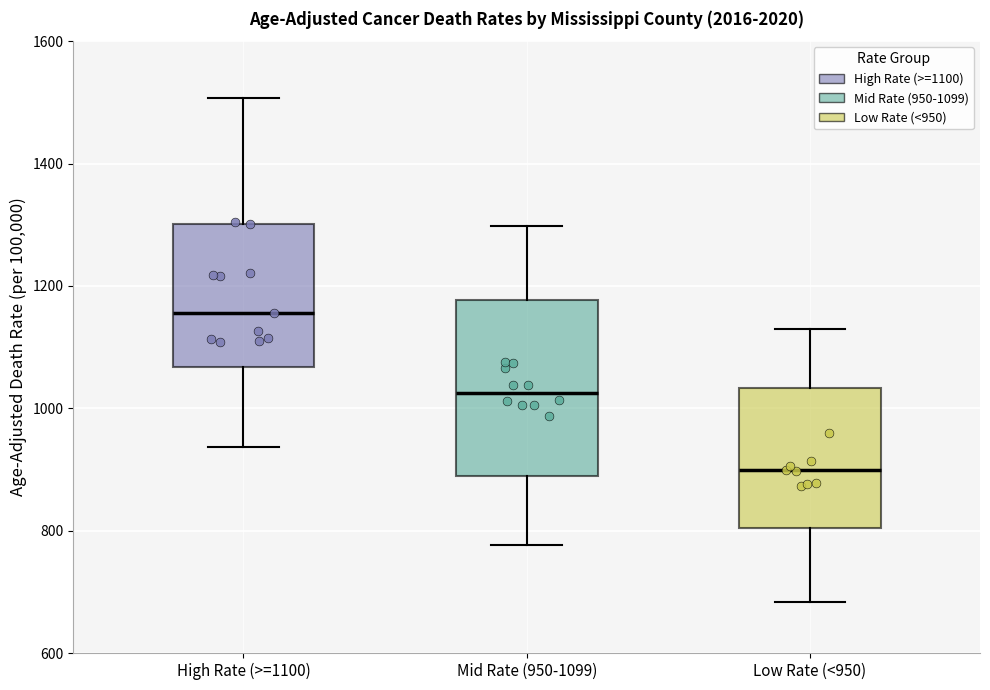

Reading left to right, transcribe this box plot: for each box, give where its median line is, the range the box spans, and where its two whiskers end, as read against the y-axis. The values are not printed on the chart, so give them approximately, as read against the axis.

High Rate (>=1100): median 1160, box 1060 to 1300, whiskers 940 to 1500
Mid Rate (950-1099): median 1020, box 880 to 1180, whiskers 780 to 1300
Low Rate (<950): median 900, box 800 to 1040, whiskers 680 to 1120